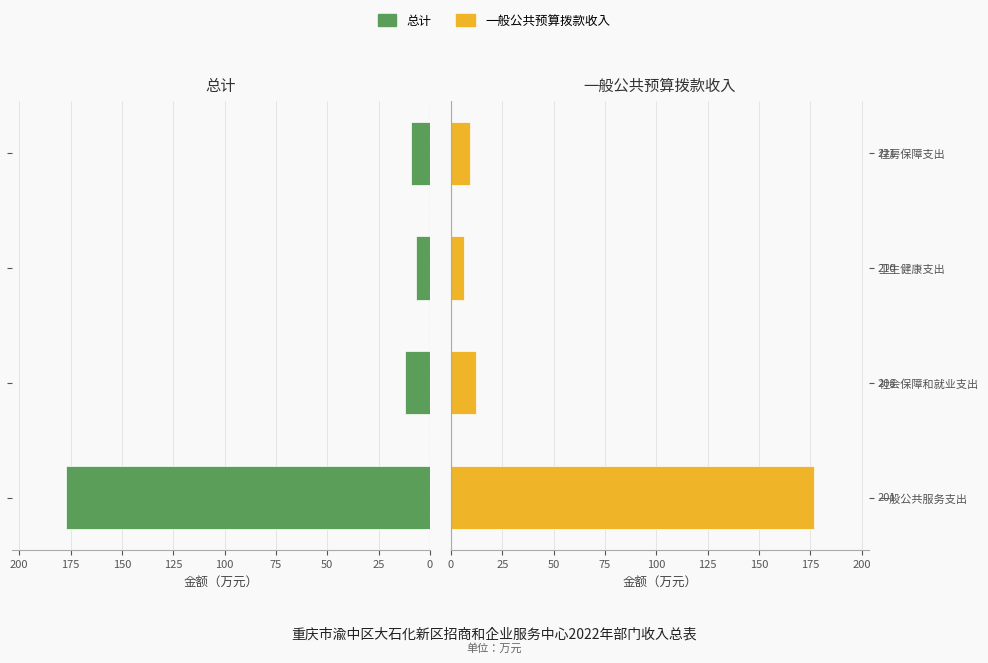

Is the value of 一般公共预算拨款收入 at 社会保障和就业支出 greater than the value of 总计 at 一般公共服务支出?

No